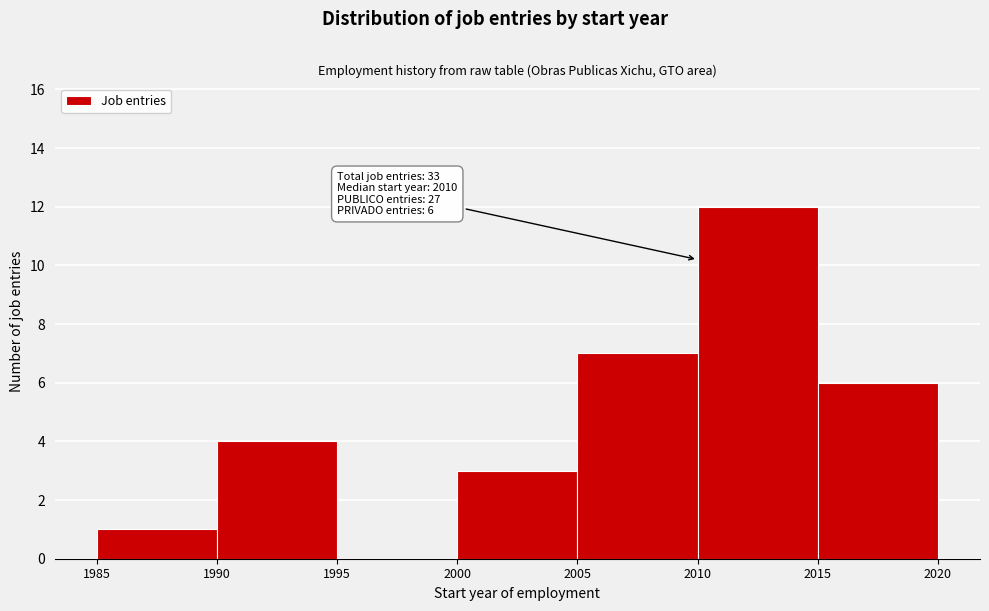

Which range on the x-axis has the tallest bar?

2010 to 2015